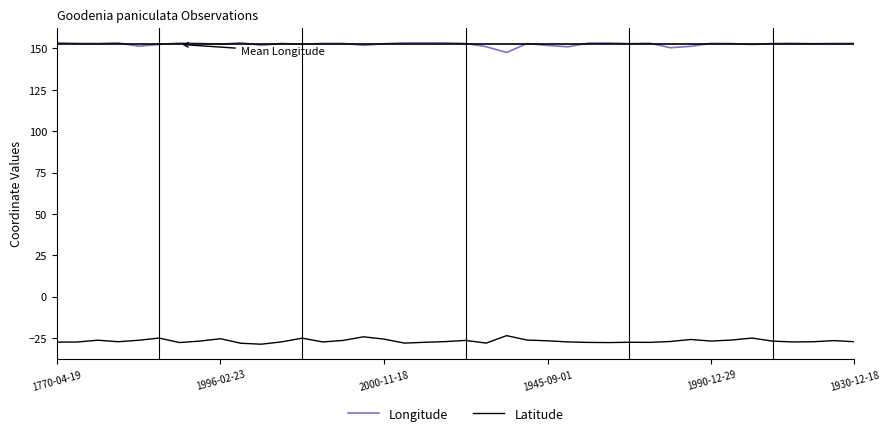

What is the lowest value of the Longitude series?

147.6